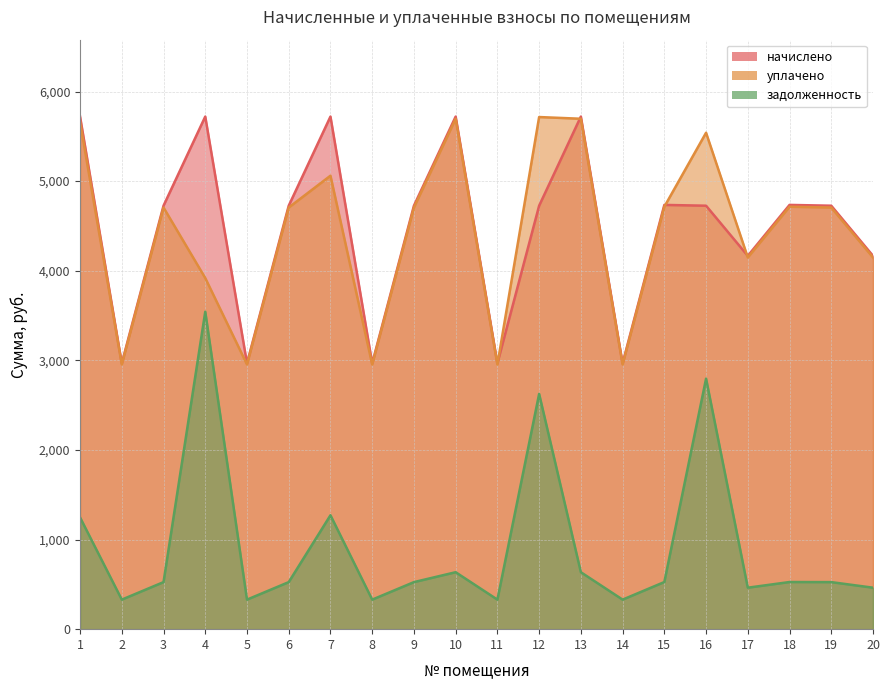

True or false: уплачено and начислено cross at least once.

True